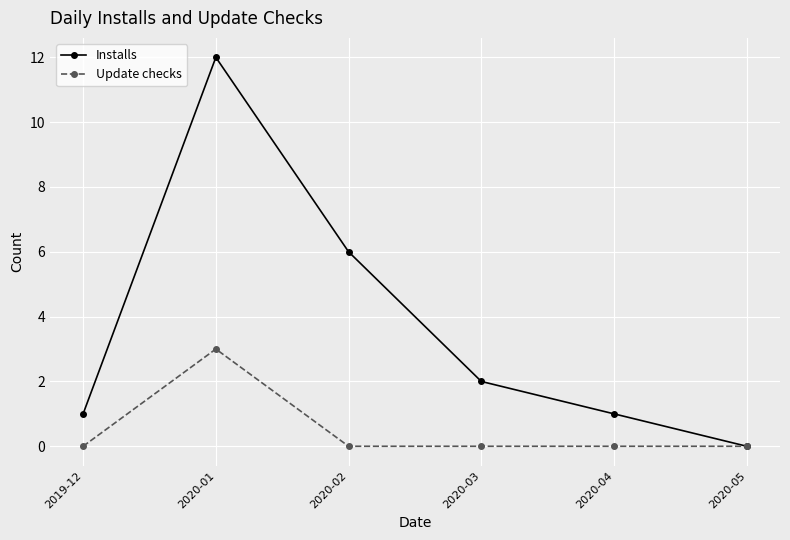

Which series has the largest total across all categories?

Installs